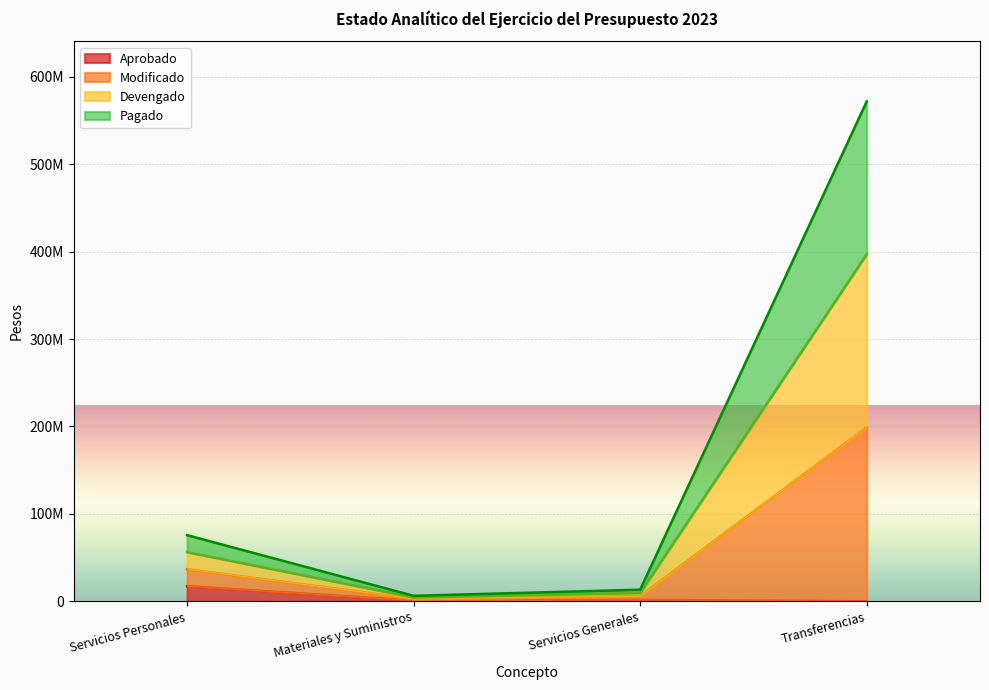

What is the difference between the Aprobado values at Transferencias and Servicios Personales?

17354364